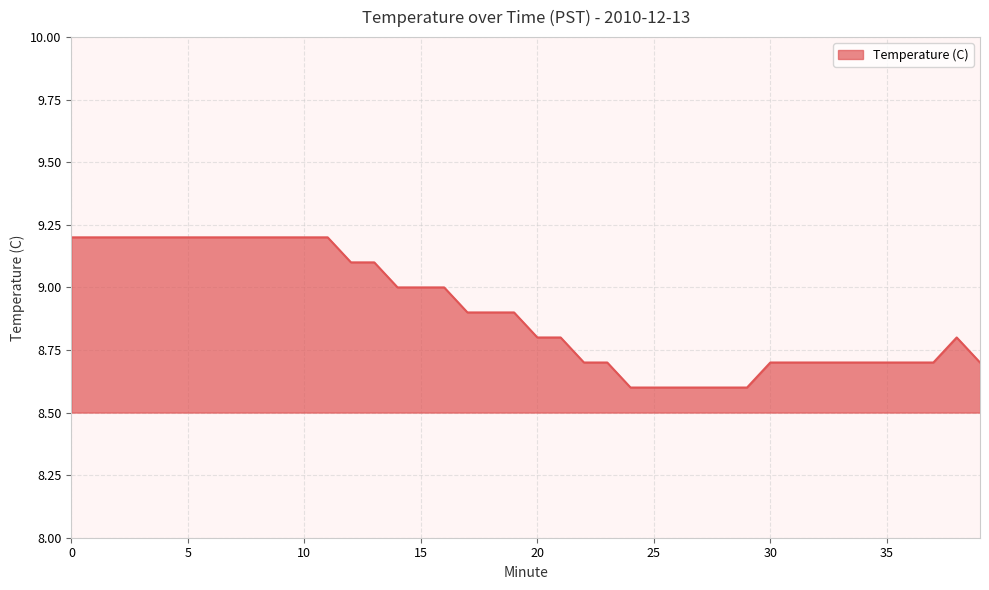

What is the maximum value shown in the chart?

9.2